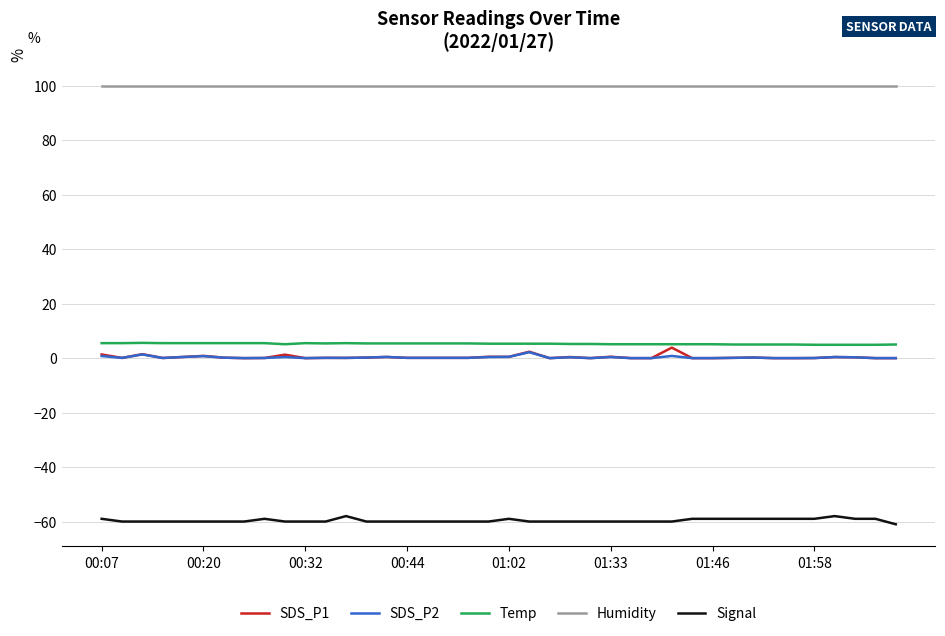

True or false: SDS_P2 and Signal intersect in this chart.

False